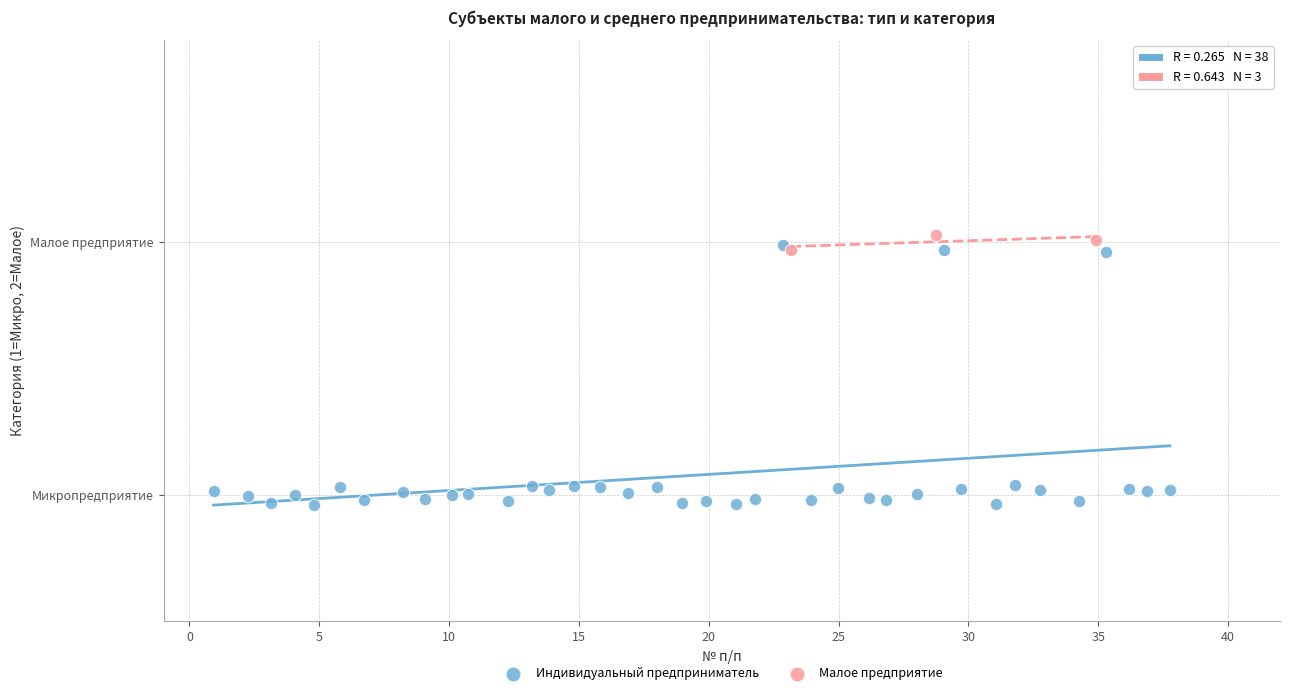

What are all the series names shown in the legend?

Индивидуальный предприниматель, Малое предприятие